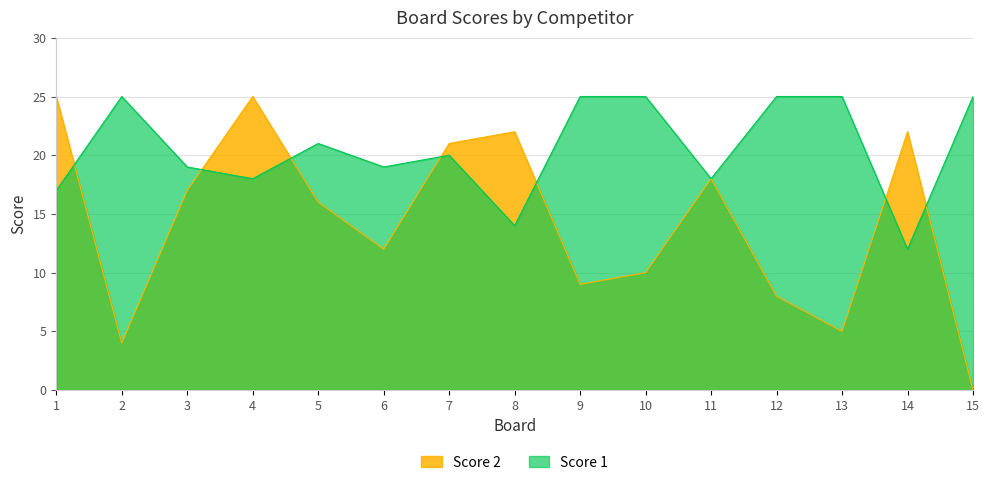

Which series has the widest spread of values?

Score 2